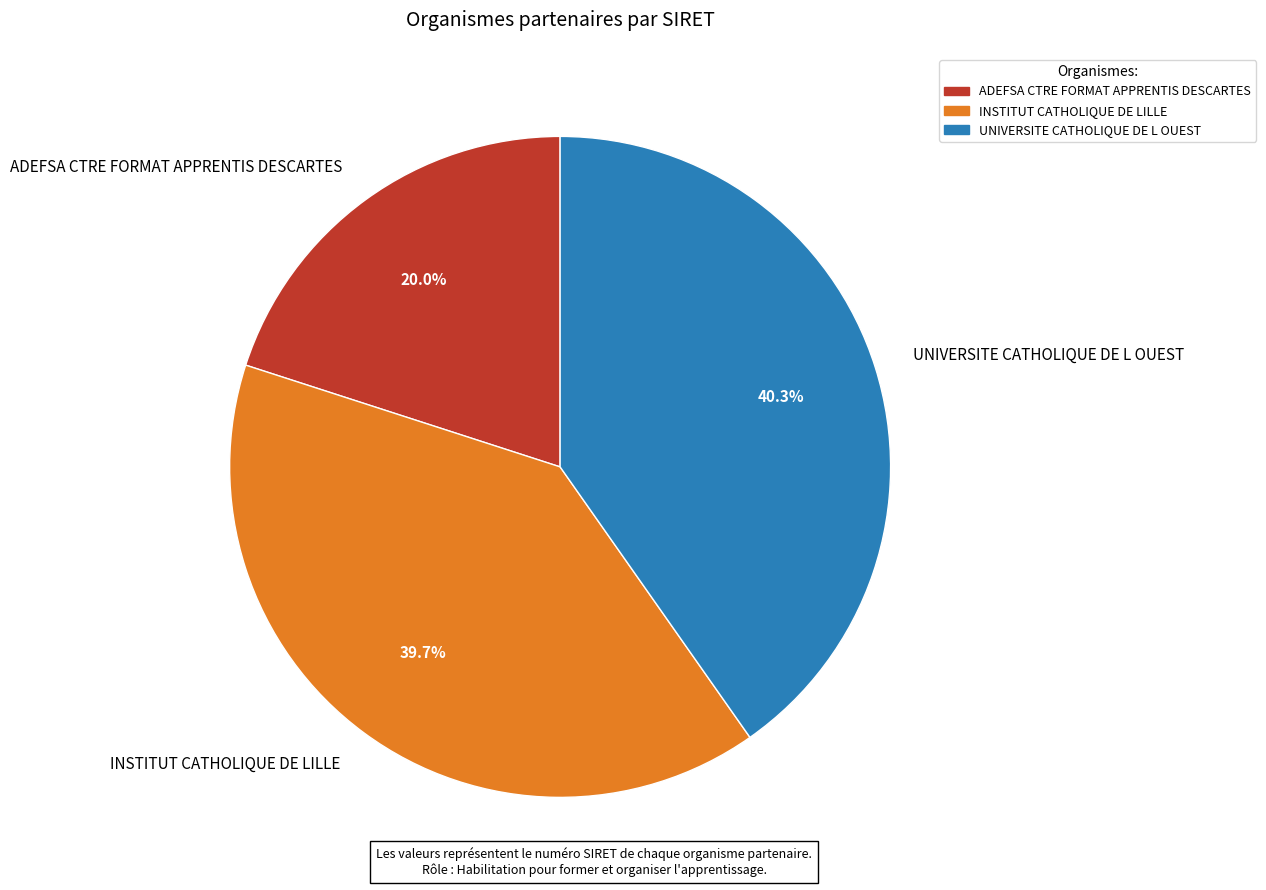

Rank the categories by value from lowest to highest.

ADEFSA CTRE FORMAT APPRENTIS DESCARTES, INSTITUT CATHOLIQUE DE LILLE, UNIVERSITE CATHOLIQUE DE L OUEST